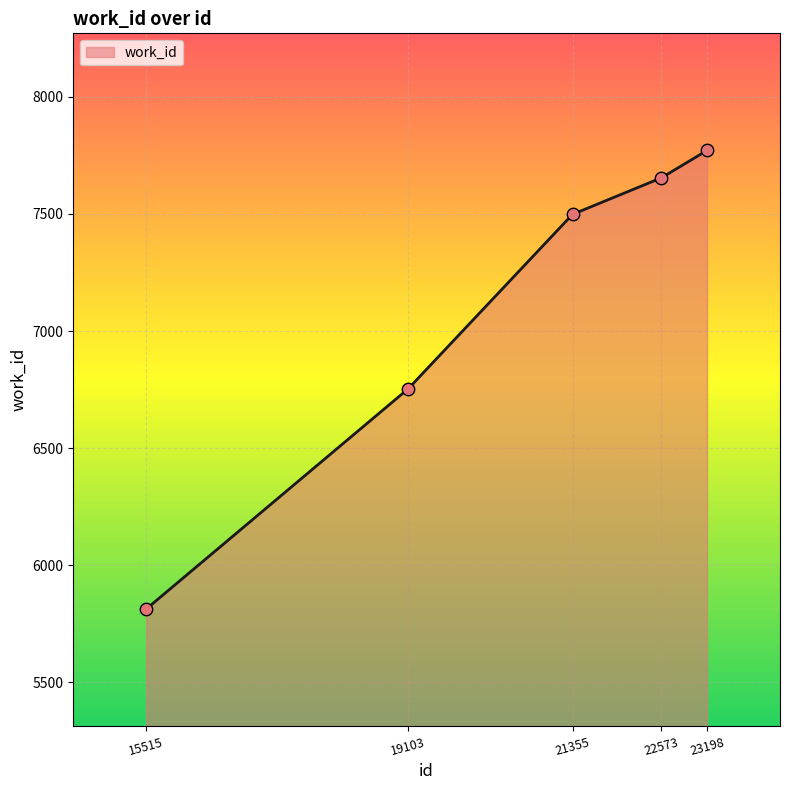

What is the ratio of the value at 23198 to the value at 22573?

1.0